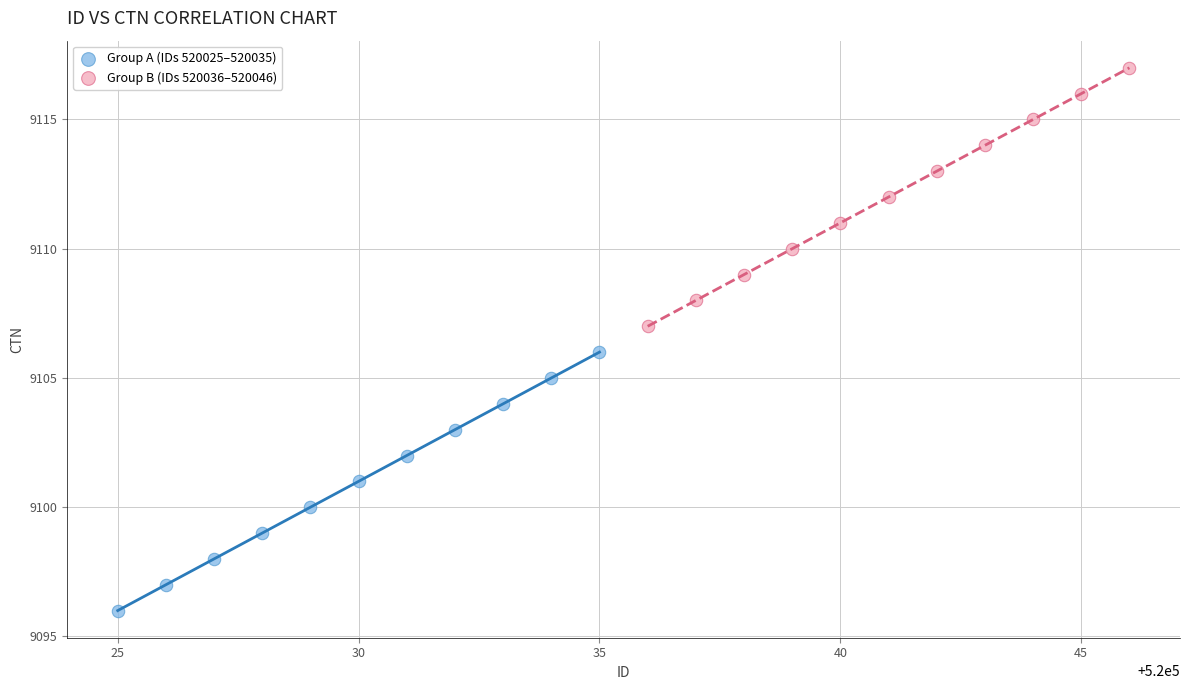

Which series reaches the minimum Y coordinate?

Group A (IDs 520025–520035)